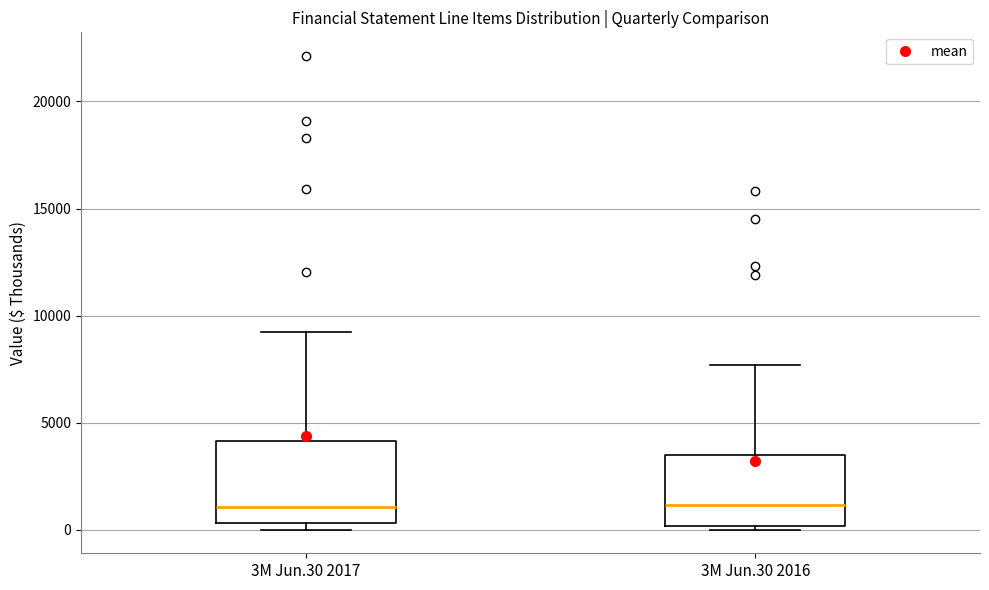

Where is the lower edge of the box for 3M Jun.30 2016 on the y-axis? The values are not printed on the chart, so give them approximately, as read against the axis.

0